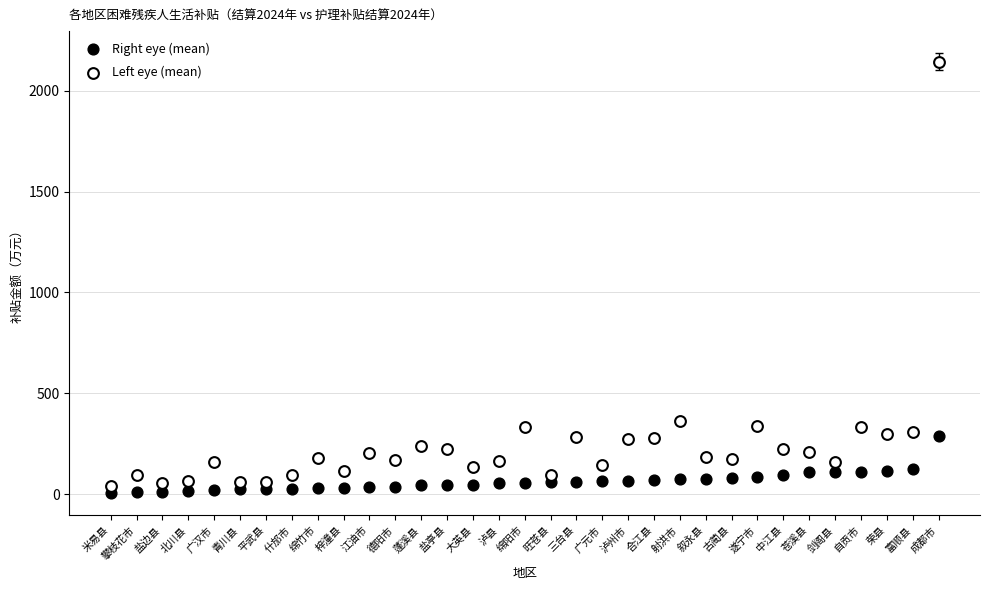

In the Left eye (mean) series, what Y value is closest to 1092?

364